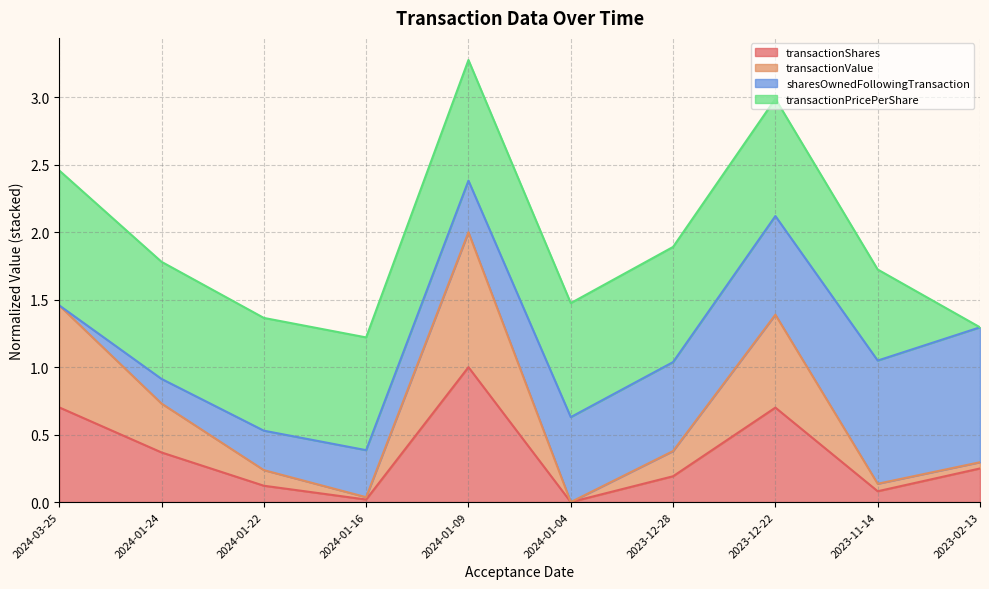

What are all the series names shown in the legend?

transactionShares, transactionValue, sharesOwnedFollowingTransaction, transactionPricePerShare